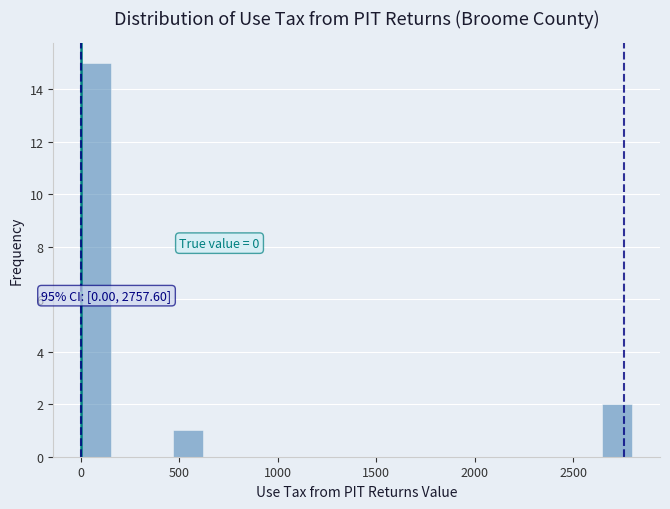

Read against the x-axis, roughly where is the centre of the tallest bar?

100